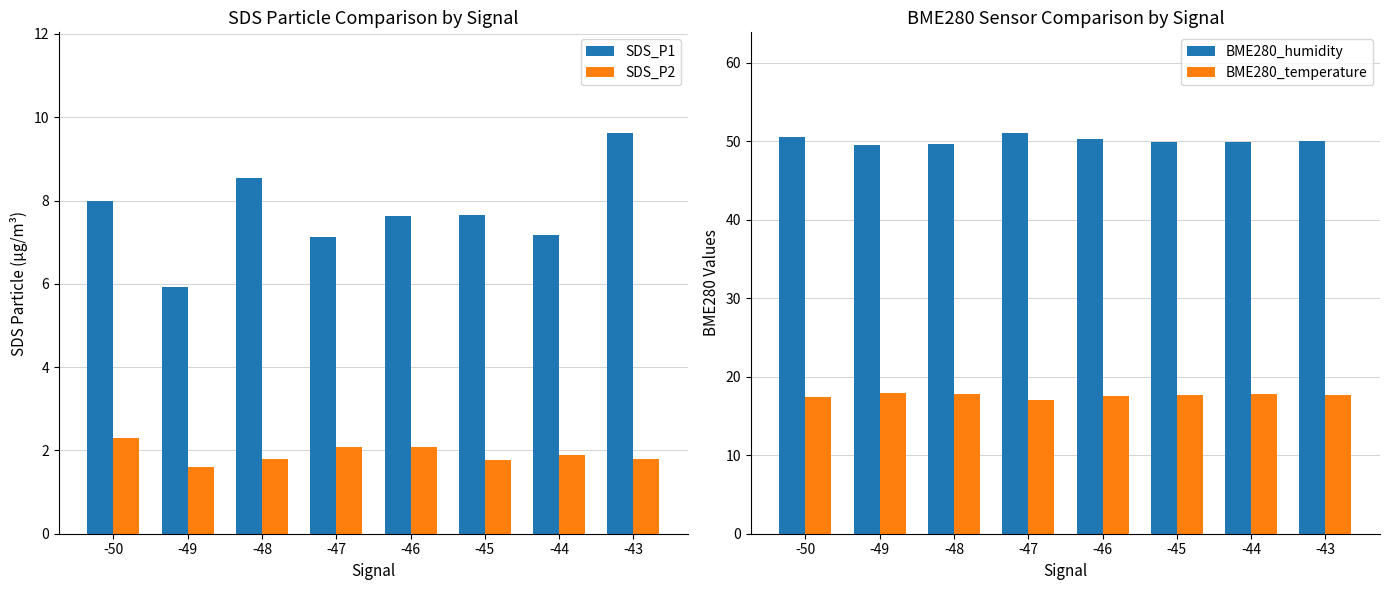

List the labels in order of BME280_temperature value, largest first.

-49, -48, -44, -43, -45, -46, -50, -47